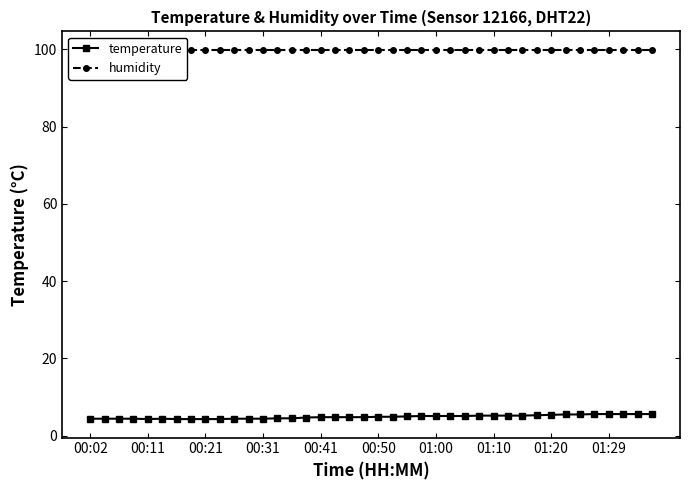

What is the total value across all series at 35?

105.5